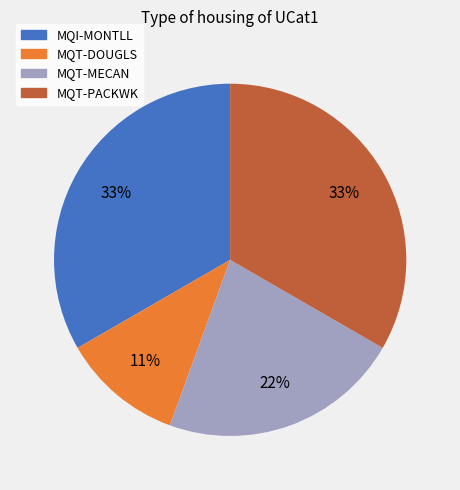

How many slices are in this pie chart?

4